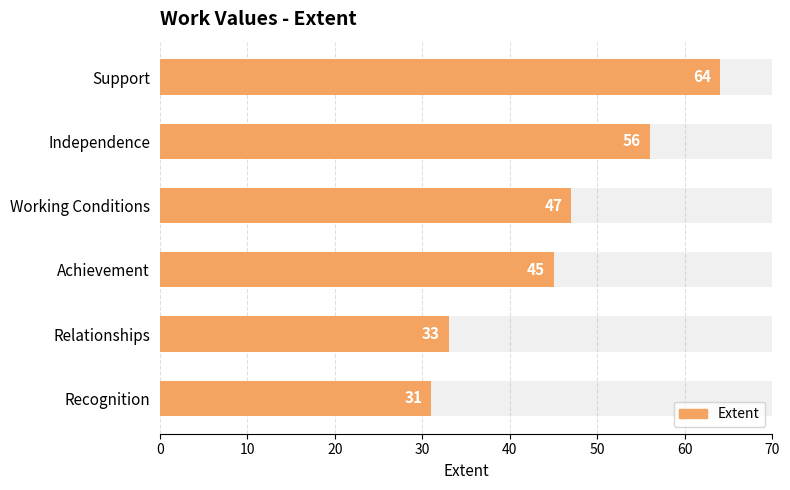

Count the number of values greater than 47.

2